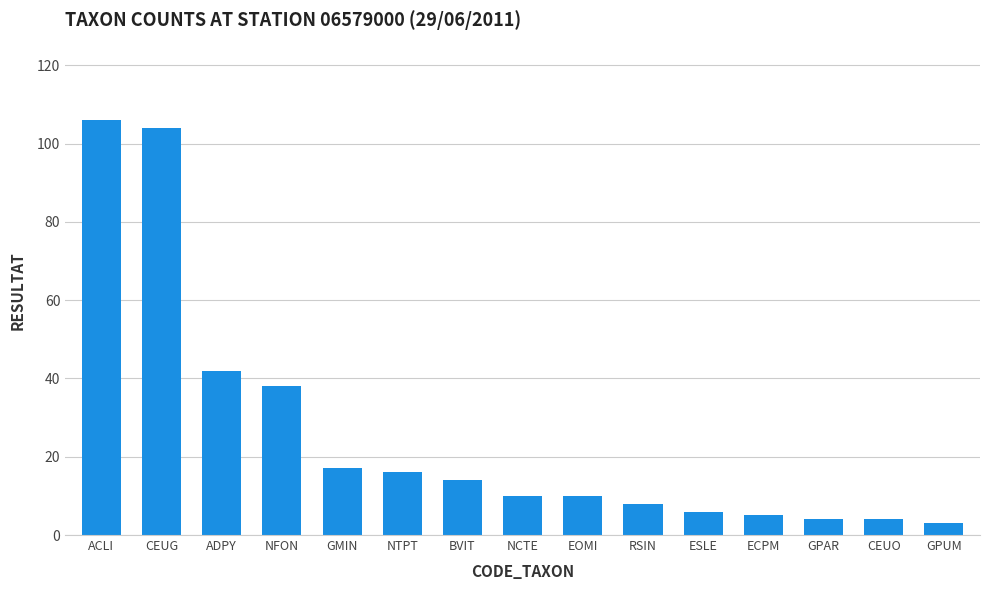

The chart shows a value of 15 at ADPY. True or false?

False